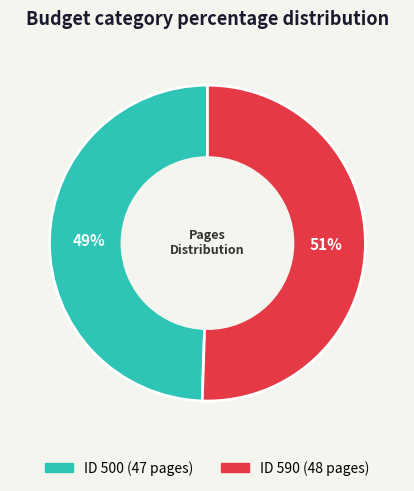

To the nearest percent, what is the average slice percentage?

50%